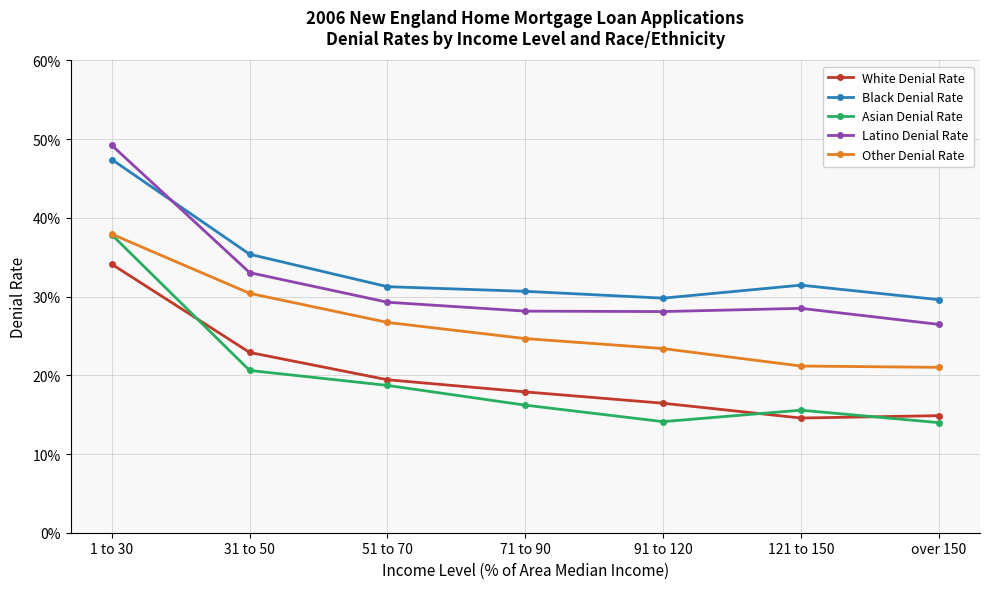

What is the difference between the second highest and second lowest values in the Asian Denial Rate series?

0.1